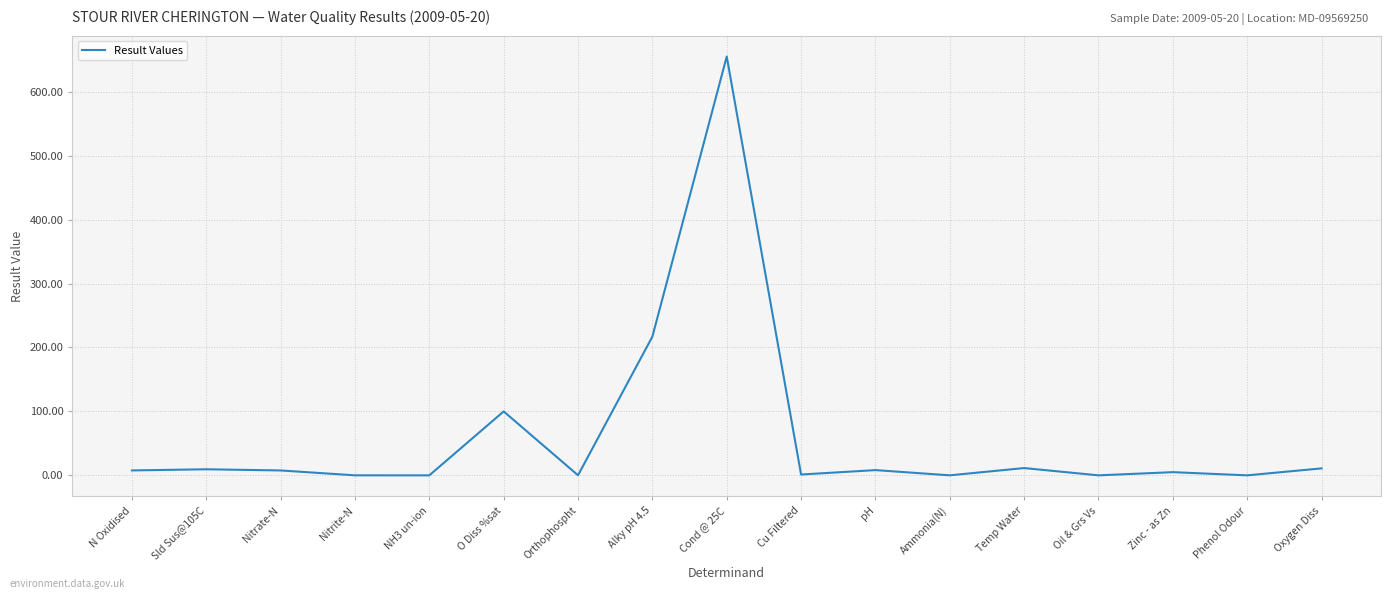

What is the maximum value shown in the chart?

655.0